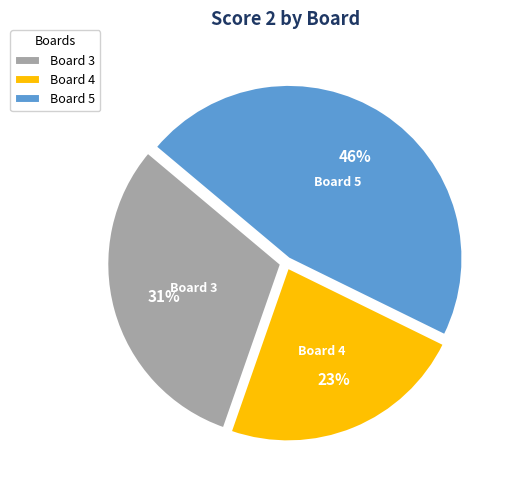

To the nearest percent, what is the average slice percentage?

33%